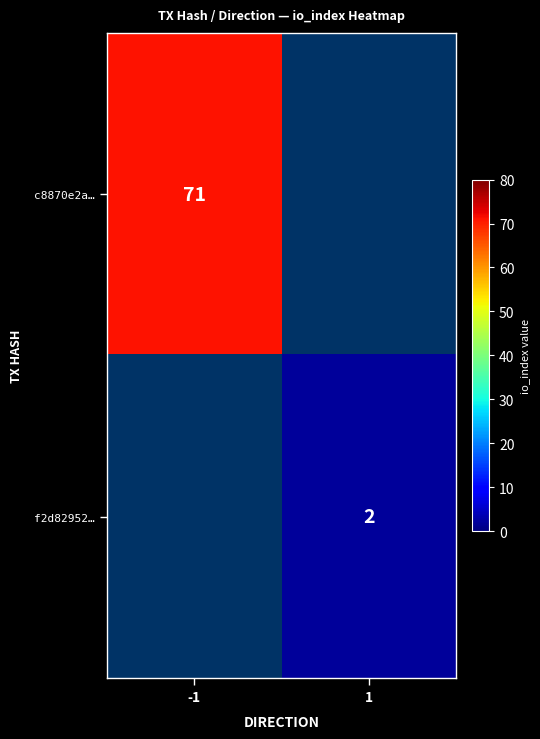

Is it true that f2d82952… equals 3 at 1?

False